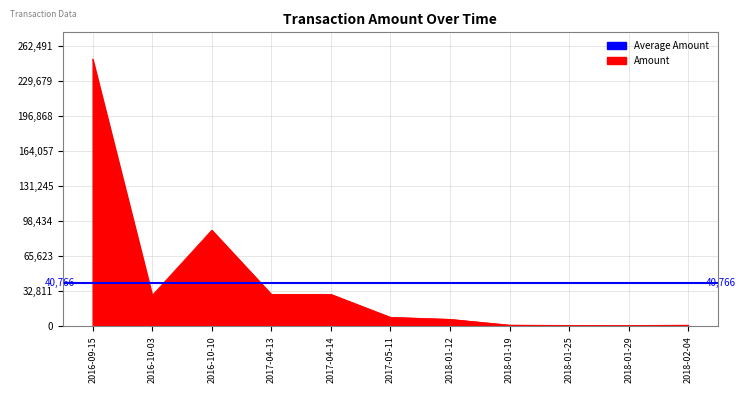

What is the difference between the maximum and minimum values?

249058.9